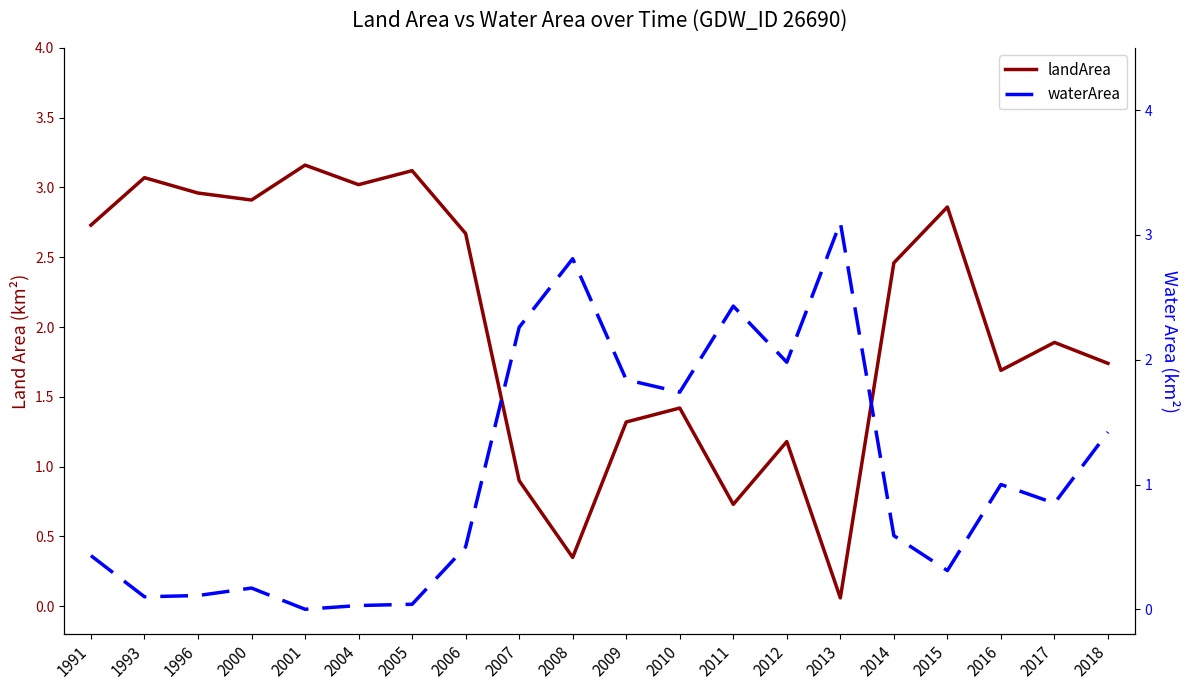

How many values in the waterArea series exceed 0?

19